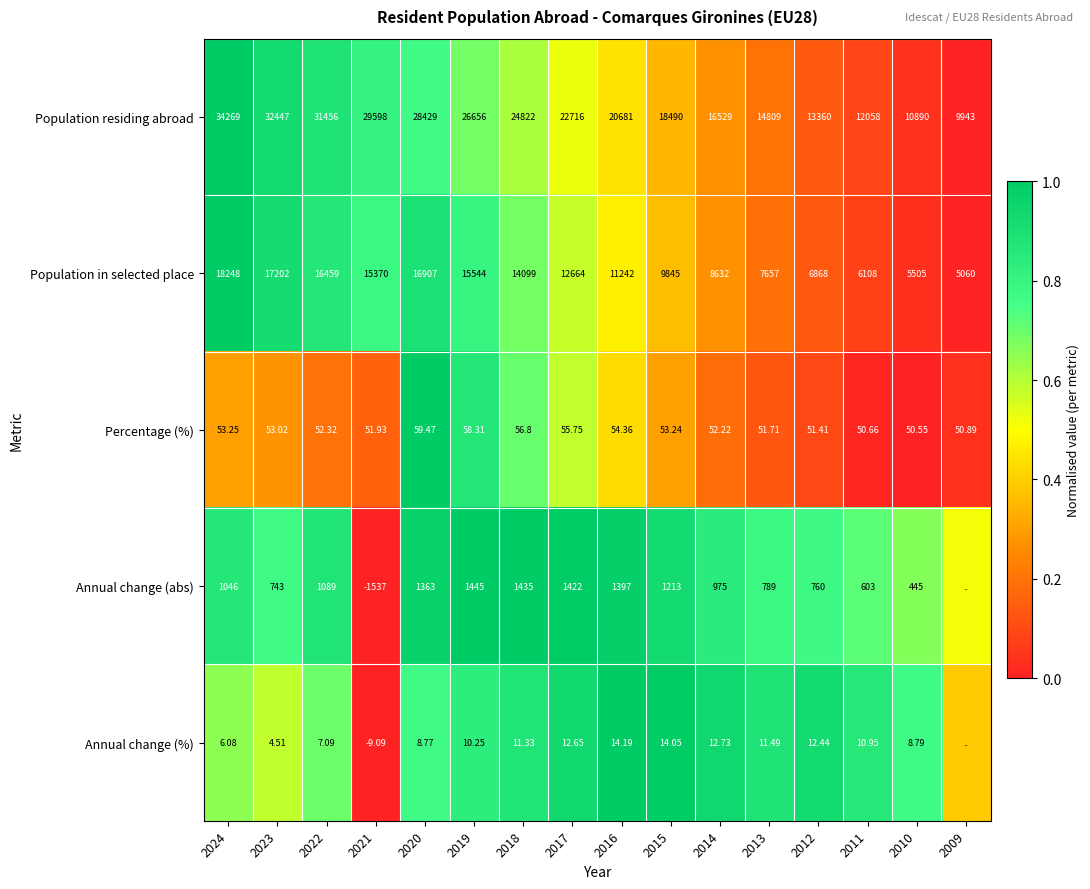

At 2022, list the series in order from largest to smallest.

Population residing abroad, Population in selected place, Annual change (abs), Percentage (%), Annual change (%)